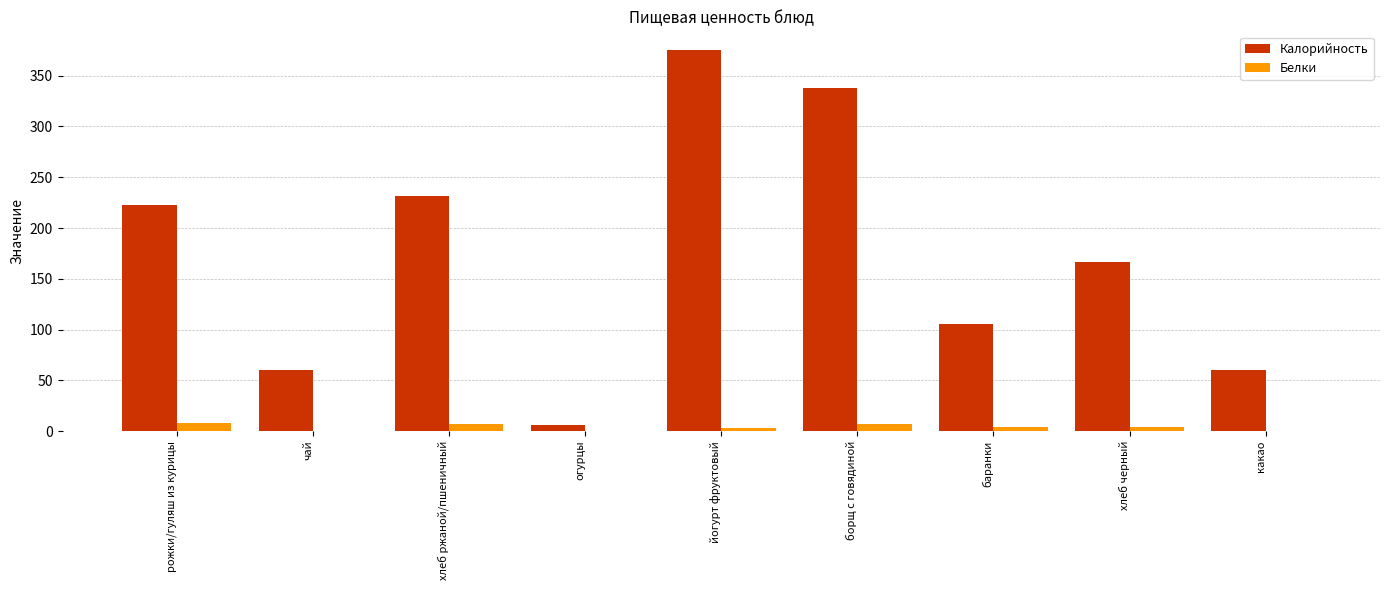

Which category has the highest value in the Калорийность series?

йогурт фруктовый